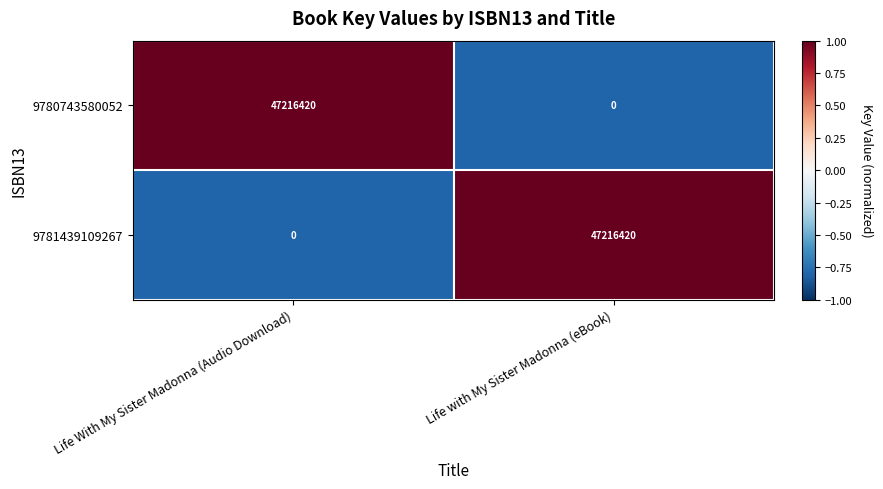

What is the total value across all series at Life With My Sister Madonna (Audio Download)?

47216420